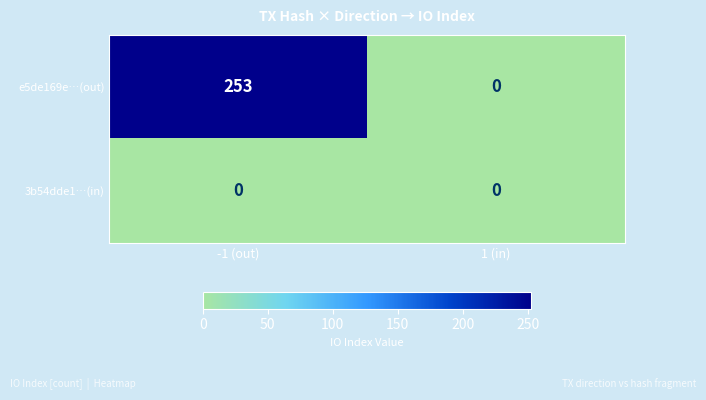

Which series has the largest total across all categories?

e5de169e…(out)